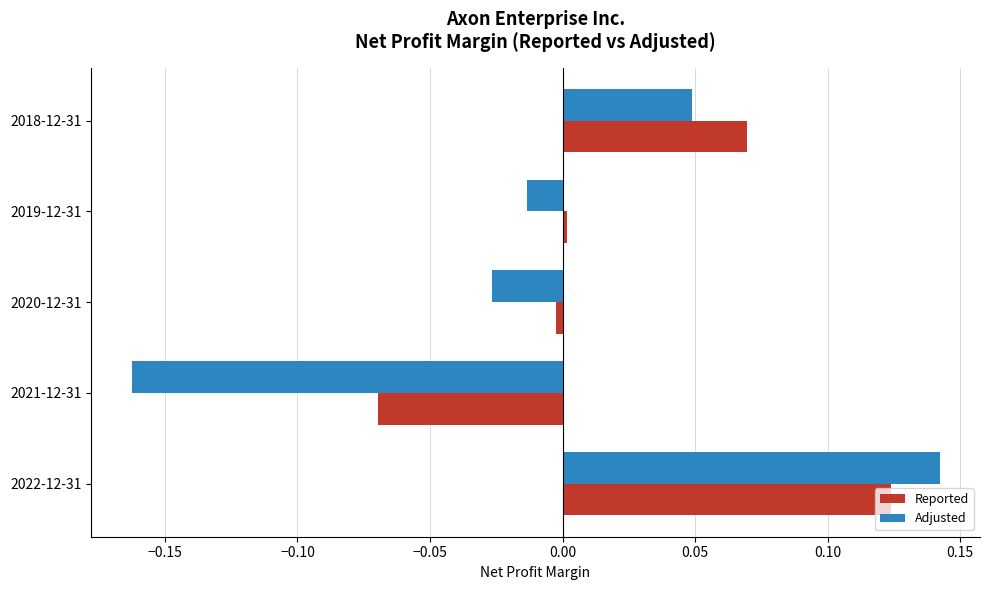

At which category is the sum across all series the highest?

2022-12-31